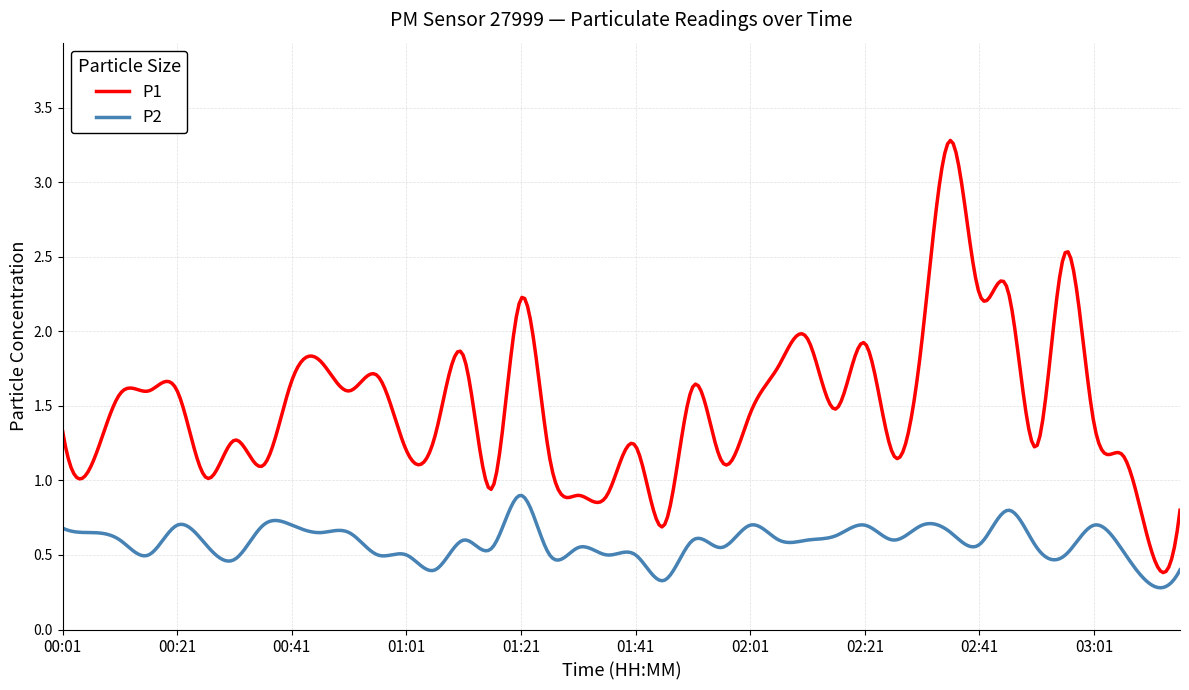

True or false: P2 and P1 cross at least once.

False